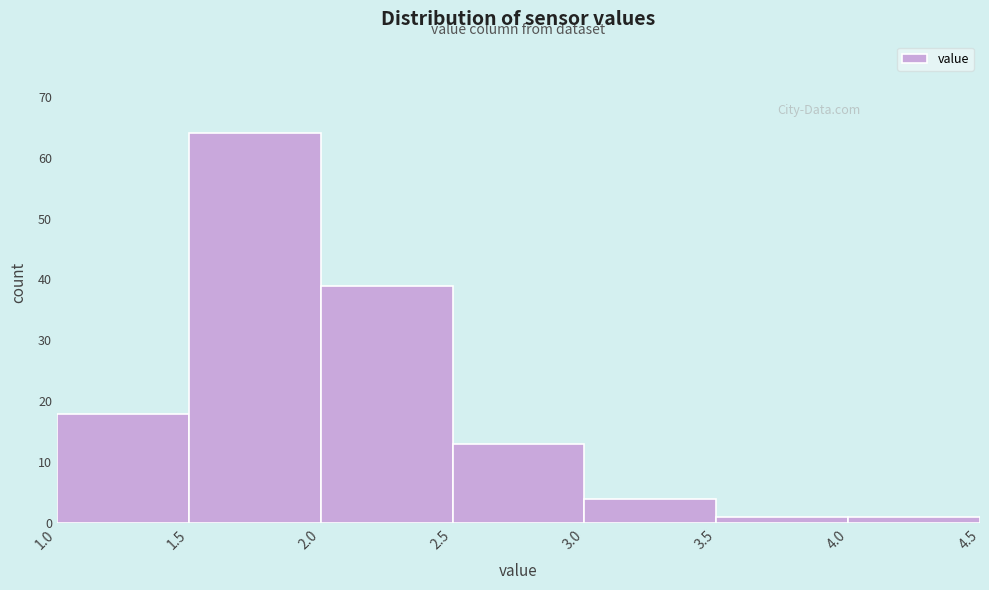

Reading left to right, transcribe this chart: for each bar, give the range it covers on the x-axis and its height. The values are not printed on the chart, so give them approximately, as read against the axis.

1.0 to 1.5: 18
1.5 to 2.0: 64
2.0 to 2.5: 39
2.5 to 3.0: 13
3.0 to 3.5: 4
3.5 to 4.0: 1
4.0 to 4.5: 1